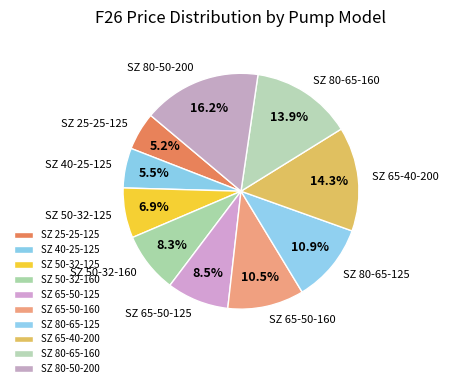

Does SZ 80-65-125 account for over 50% of the chart?

No